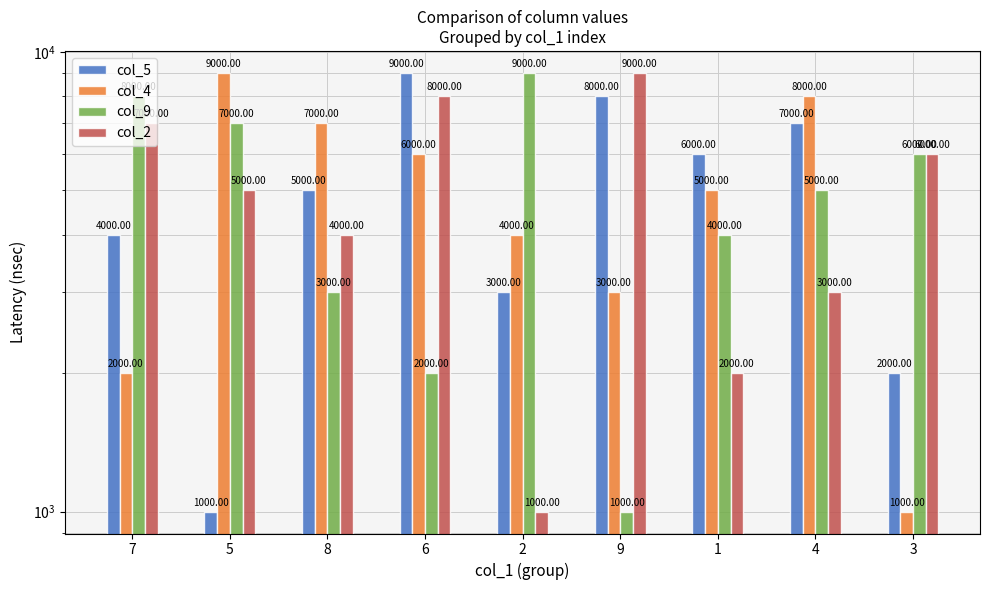

At 3, list the series in order from smallest to largest.

col_4, col_5, col_9, col_2